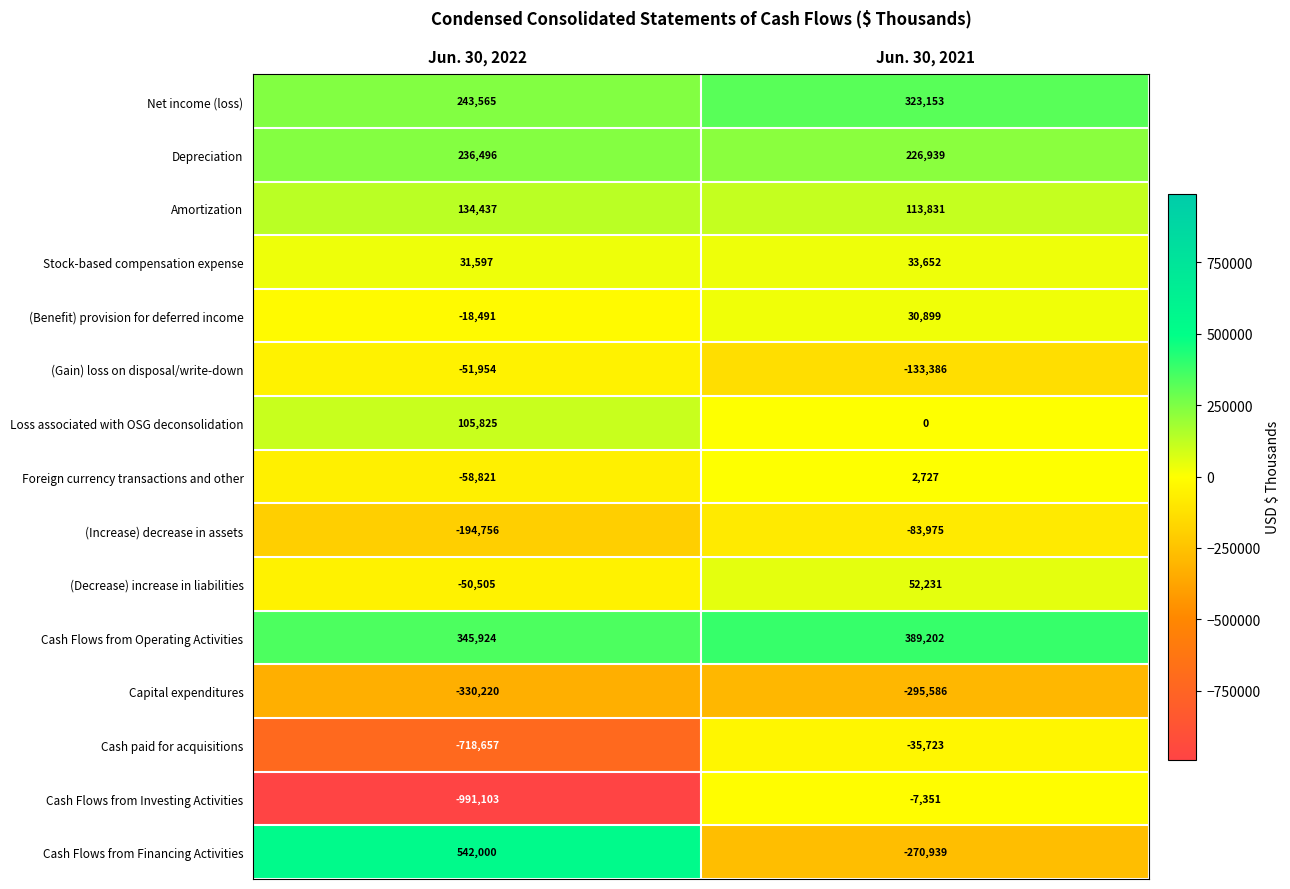

True or false: Cash Flows from Financing Activities has a value of -270939 at Jun. 30, 2021.

True